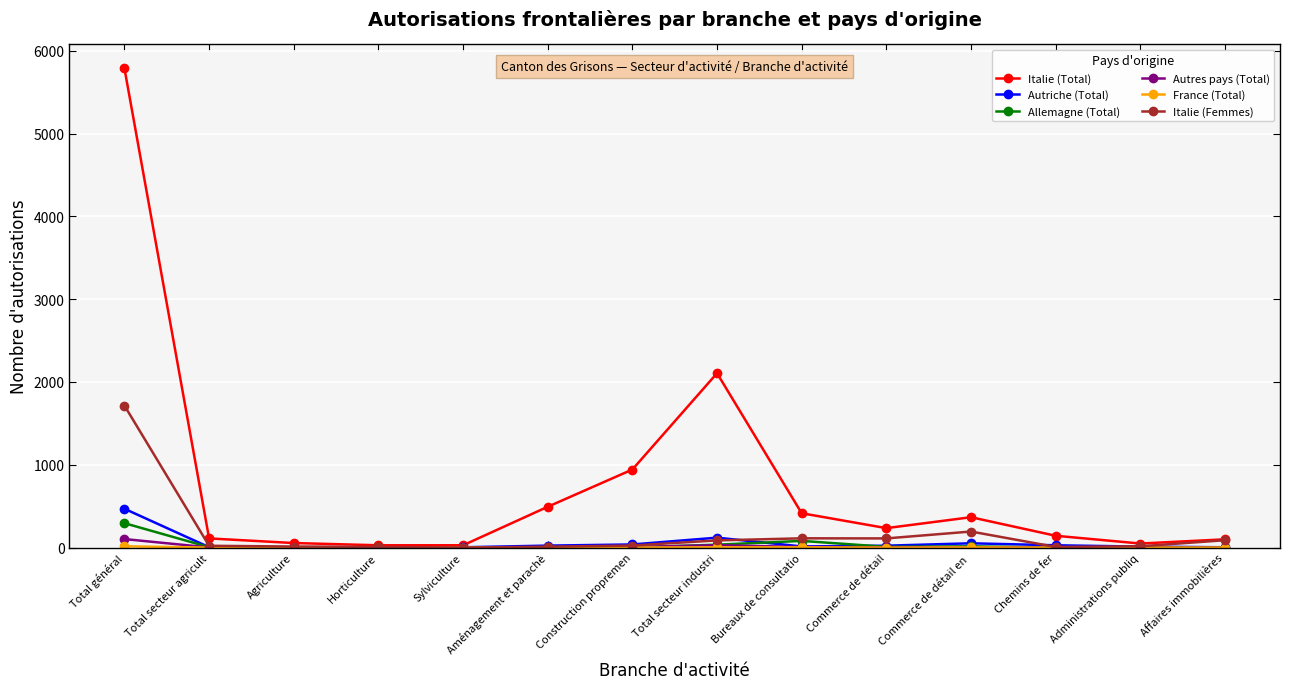

Is it true that Italie (Total) equals 5787 at Total général?

True